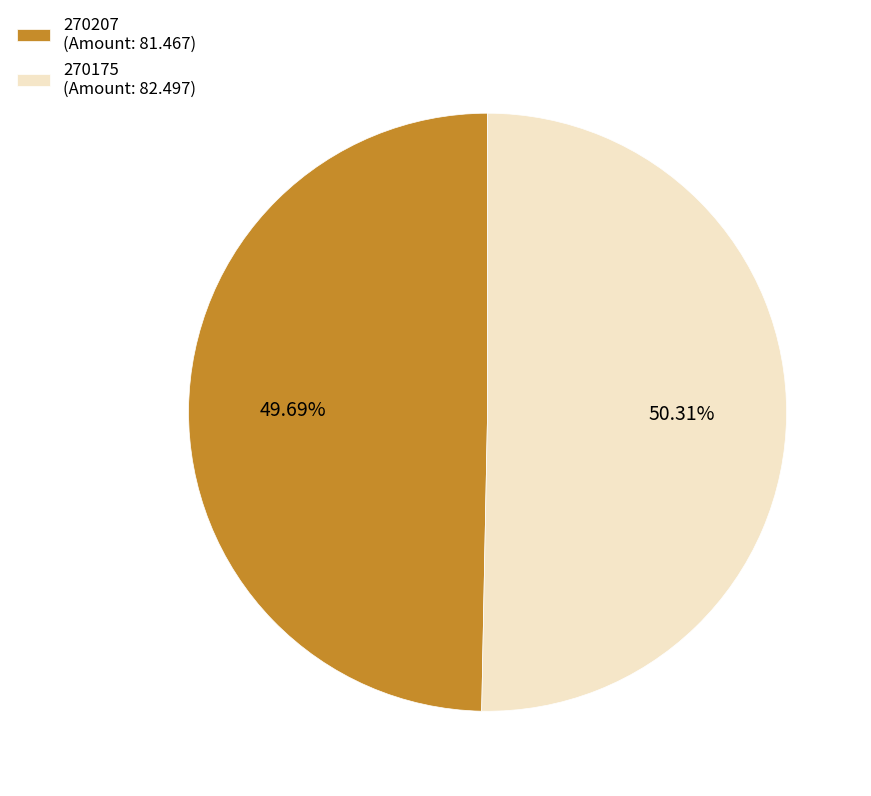

To the nearest percent, what is the difference between the 270207 and 270175 slice percentages?

1%